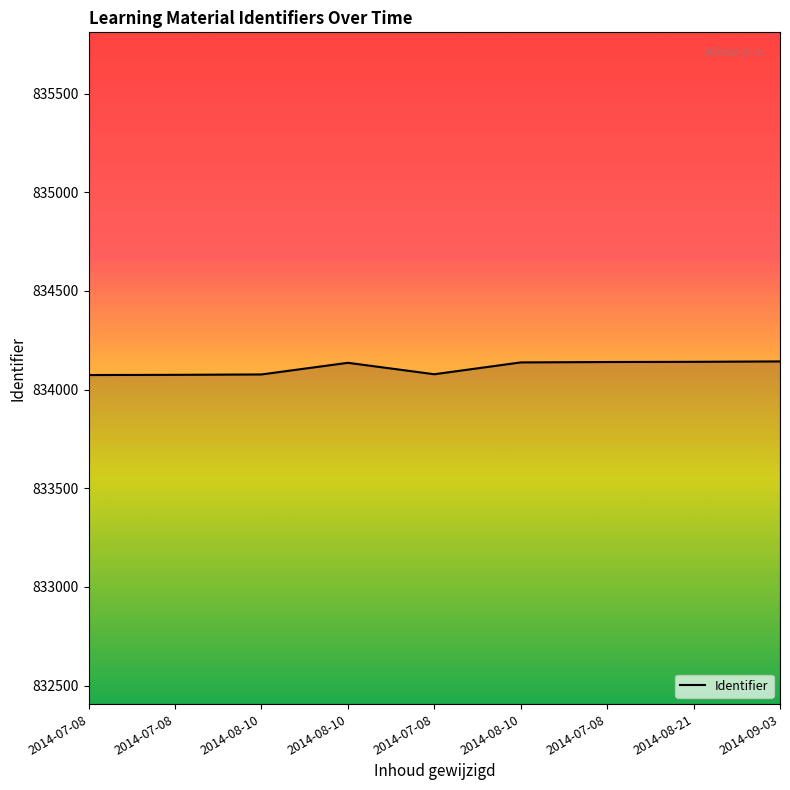

How many lines are shown in the chart?

1